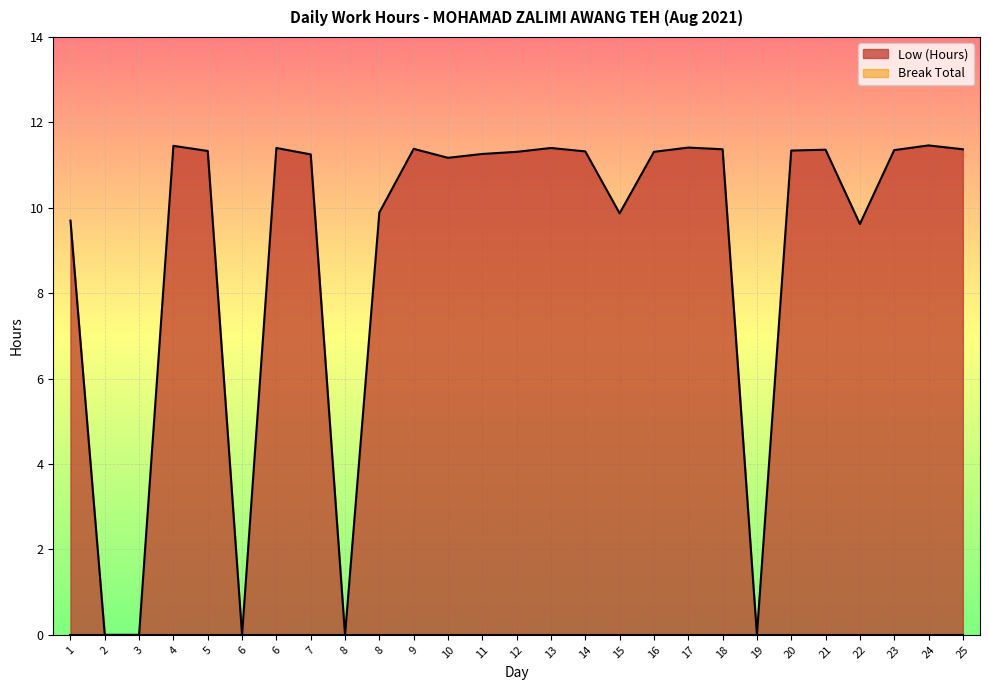

At which category does the chart reach its peak across all series?

24